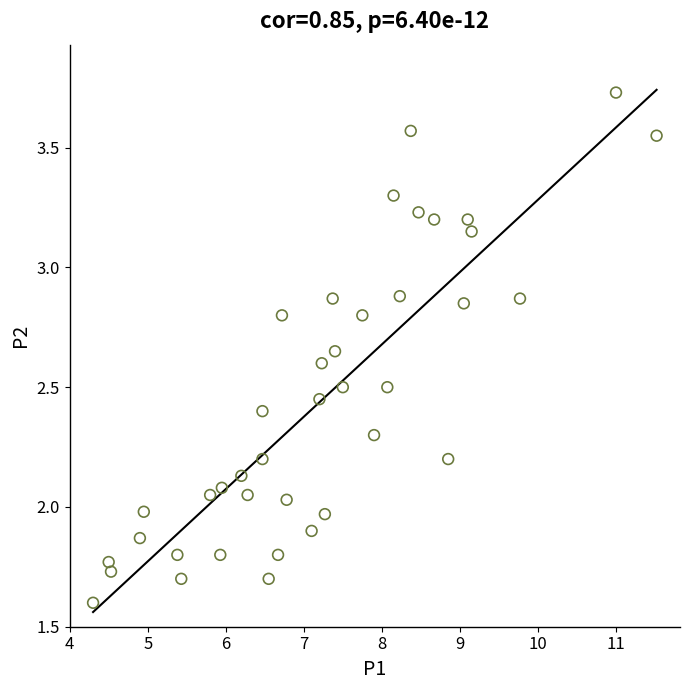

What is the range of X values (max minus min)?

7.2